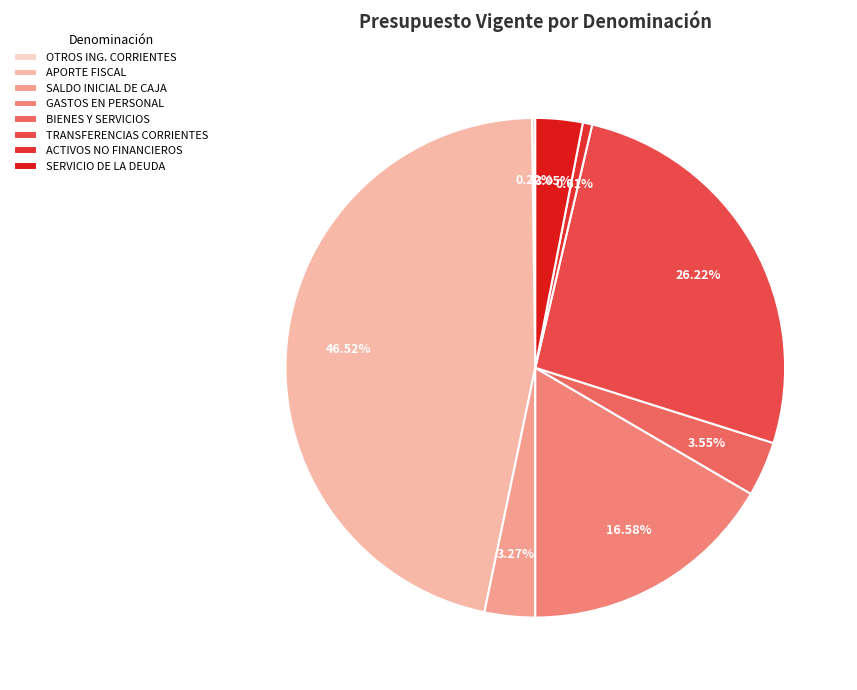

Does SERVICIO DE LA DEUDA account for over 50% of the chart?

No